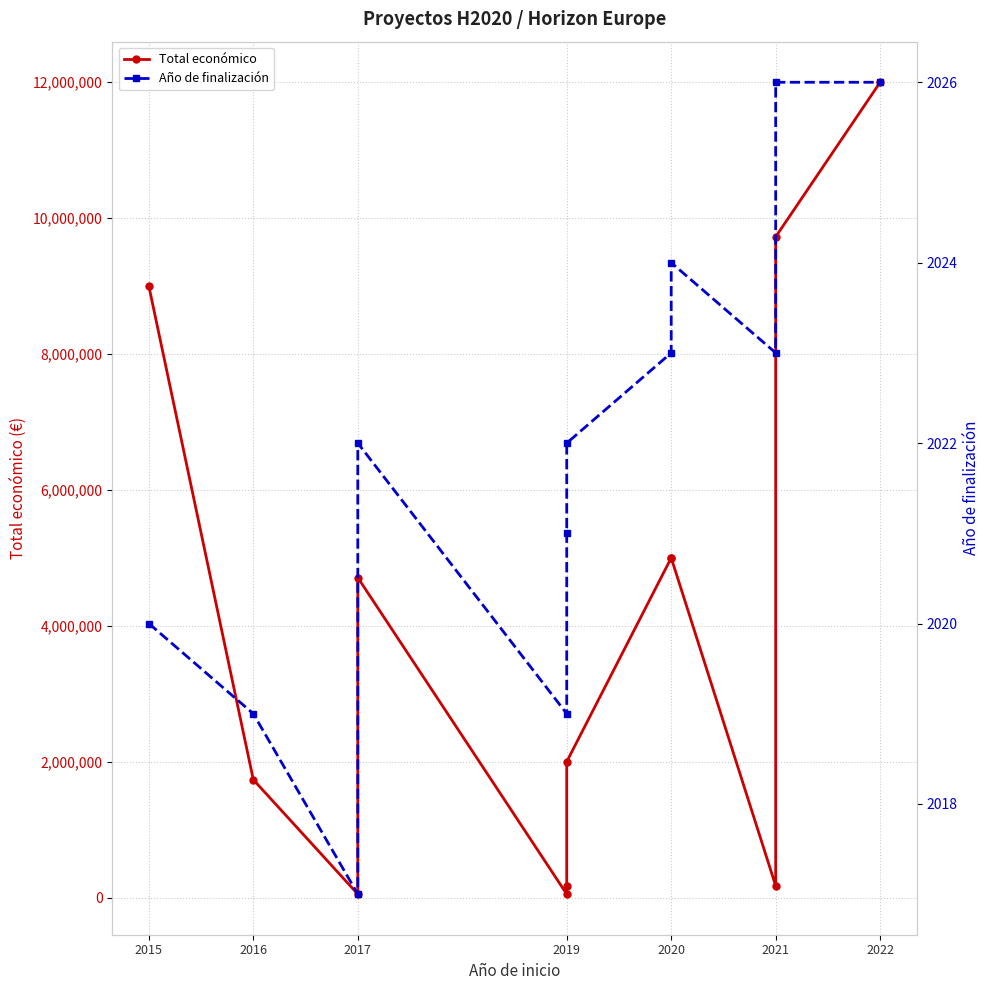

How many interior local peaks does the Total económico series have?

2